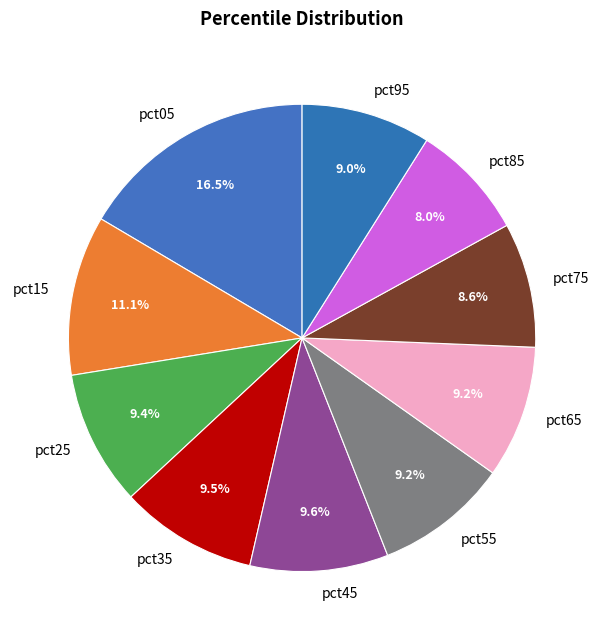

Between pct65 and pct15, which is larger?

pct15